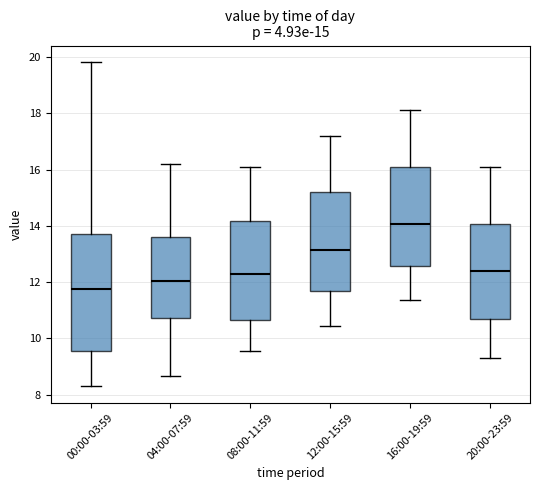

Which box is the tallest, from its lower edge to its upper edge?

00:00-03:59